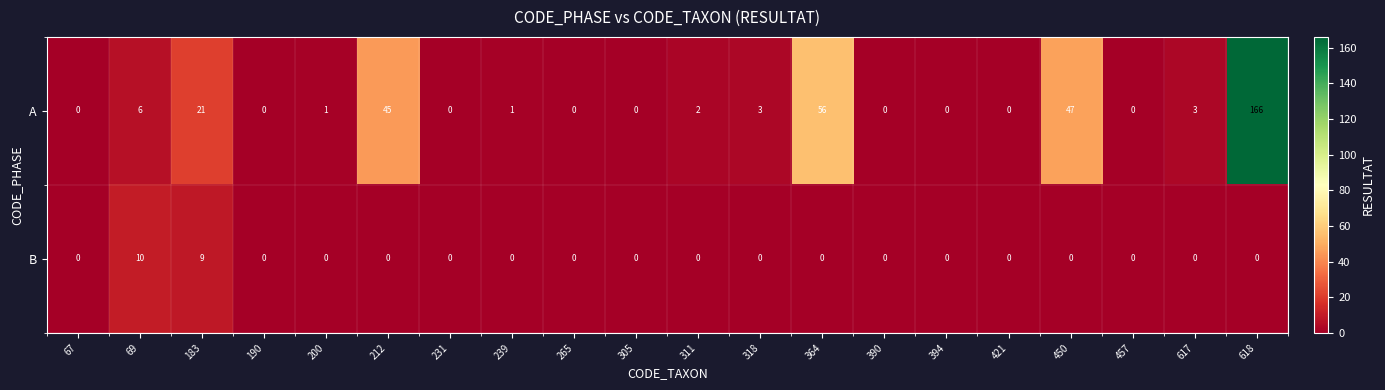

List the series in order of their overall mean, highest first.

A, B